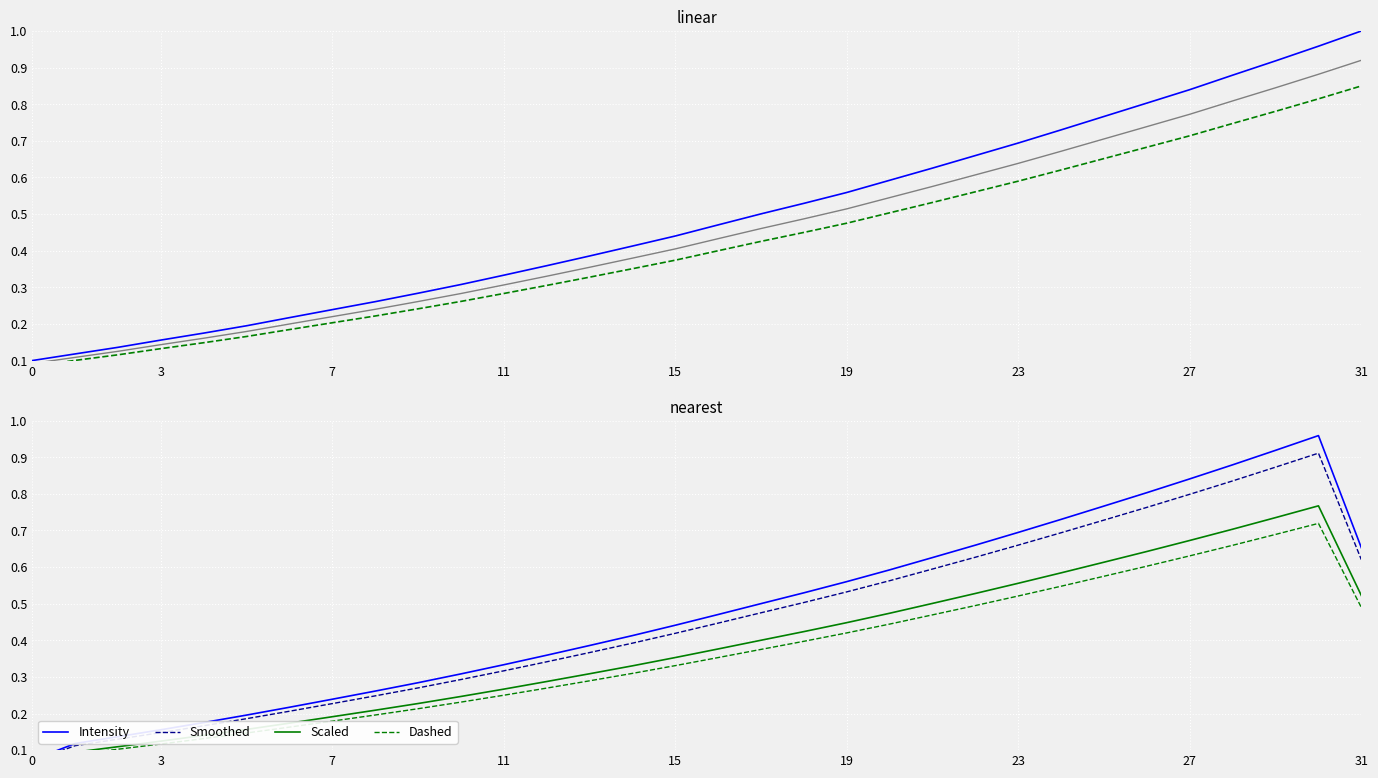

True or false: Intensity and Dashed cross at least once.

False